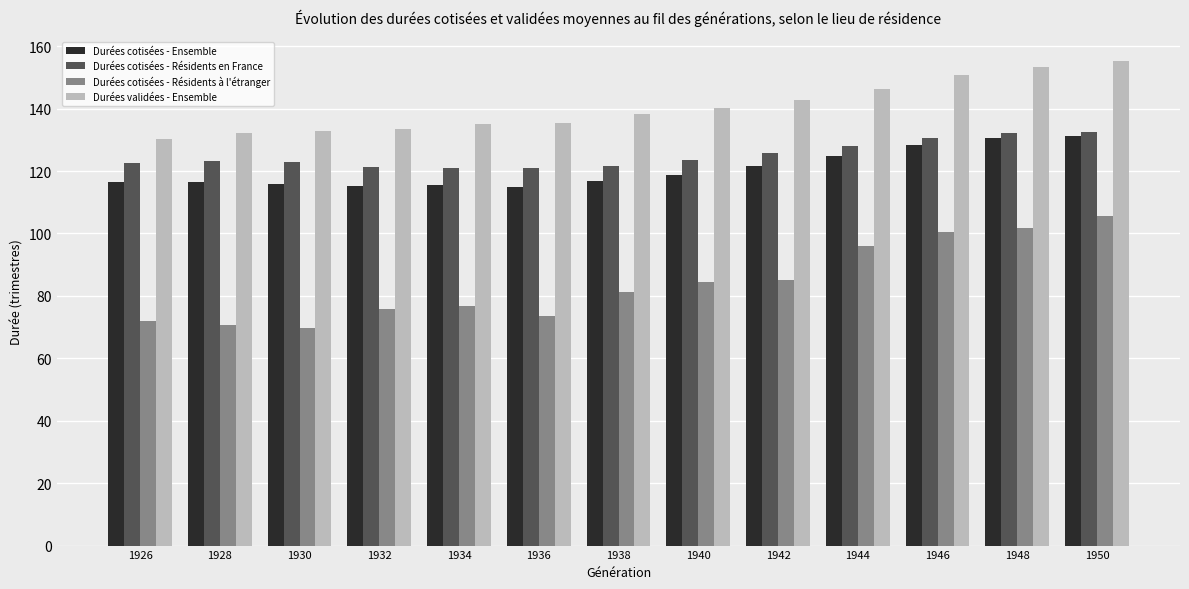

What is the average value of the Durées cotisées - Résidents en France series?

125.1